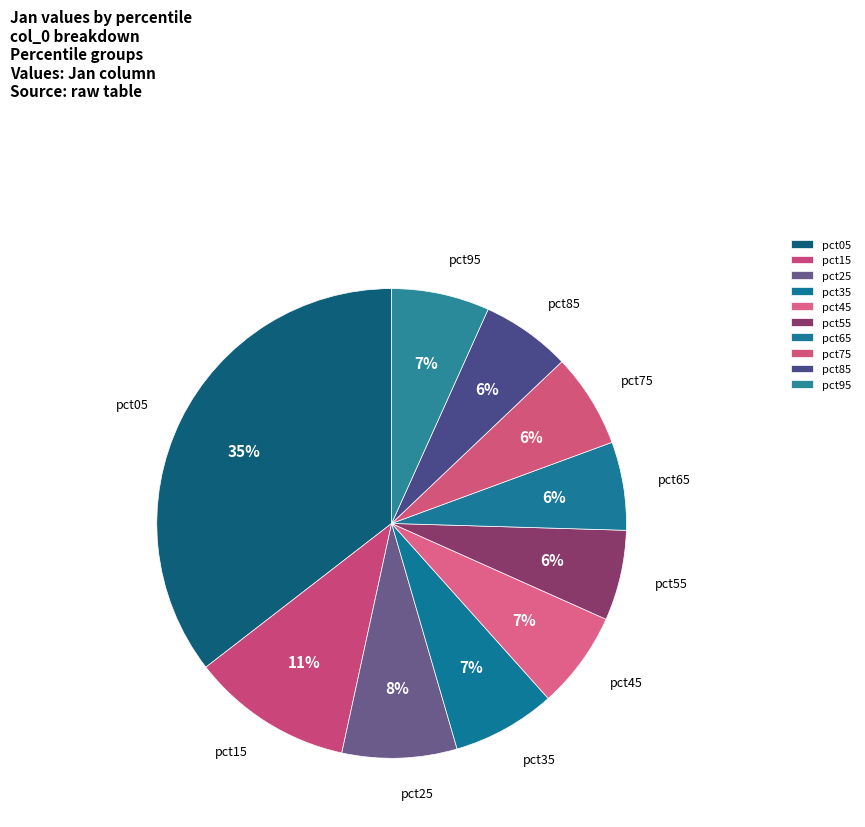

Is there any slice that represents more than half of the pie?

No